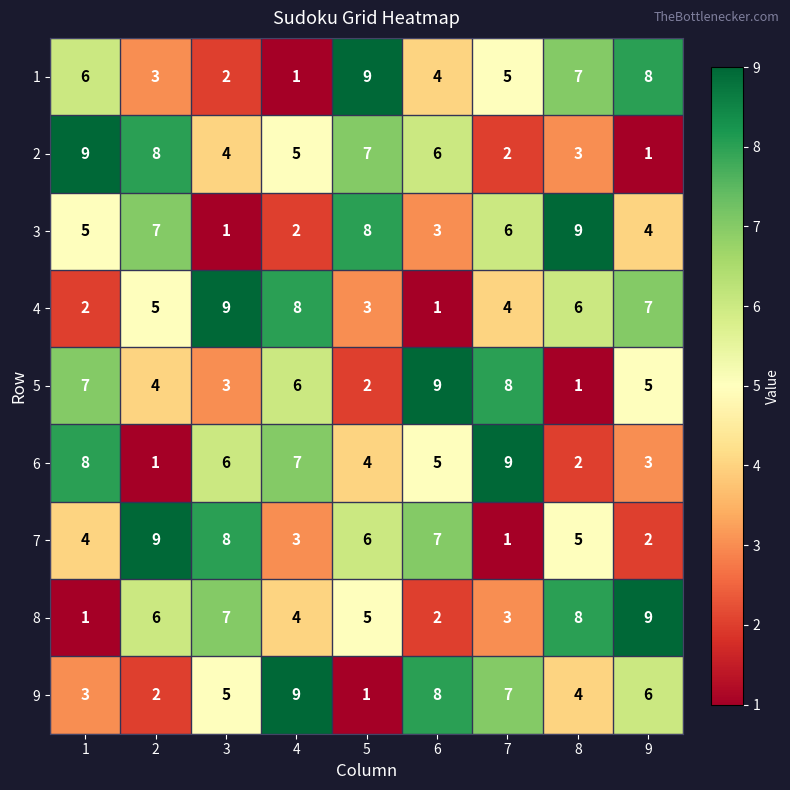

What is the total value across all series at 8?

45